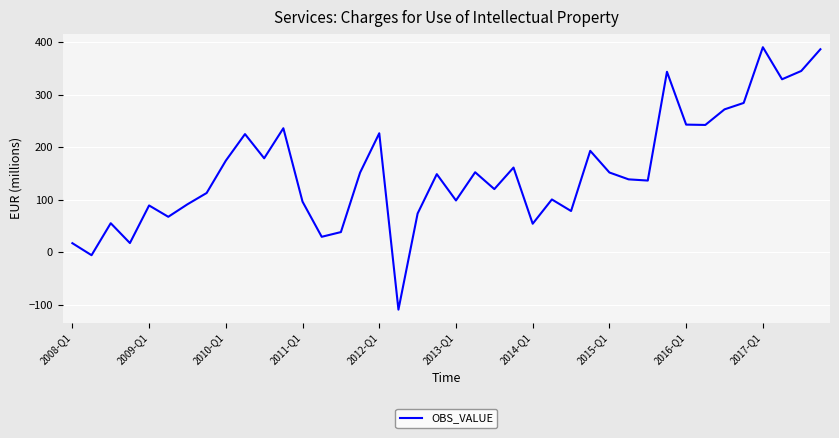

Does the chart have visible grid lines?

Yes